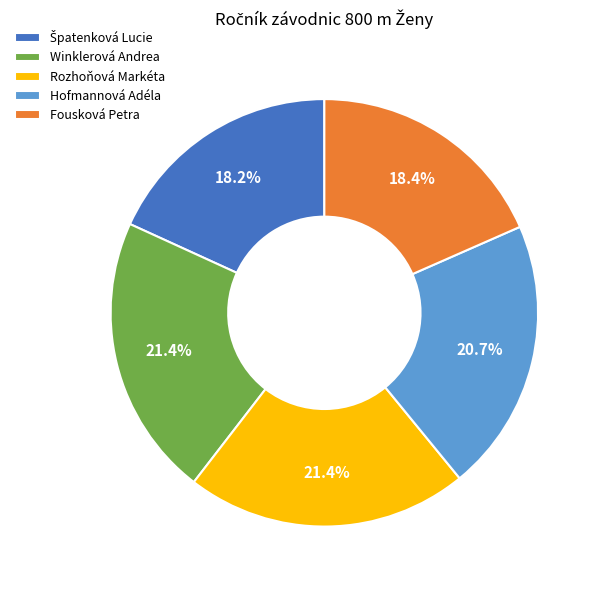

Does any single category account for the majority?

No